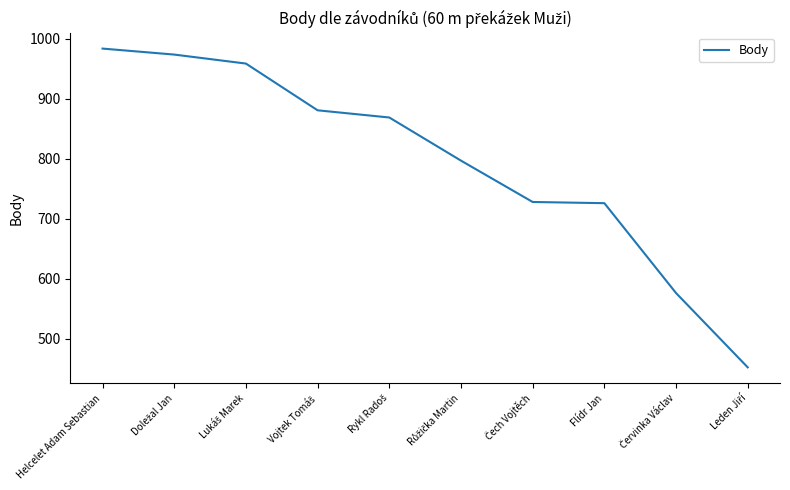

True or false: the data shows 726 at Flídr Jan.

True